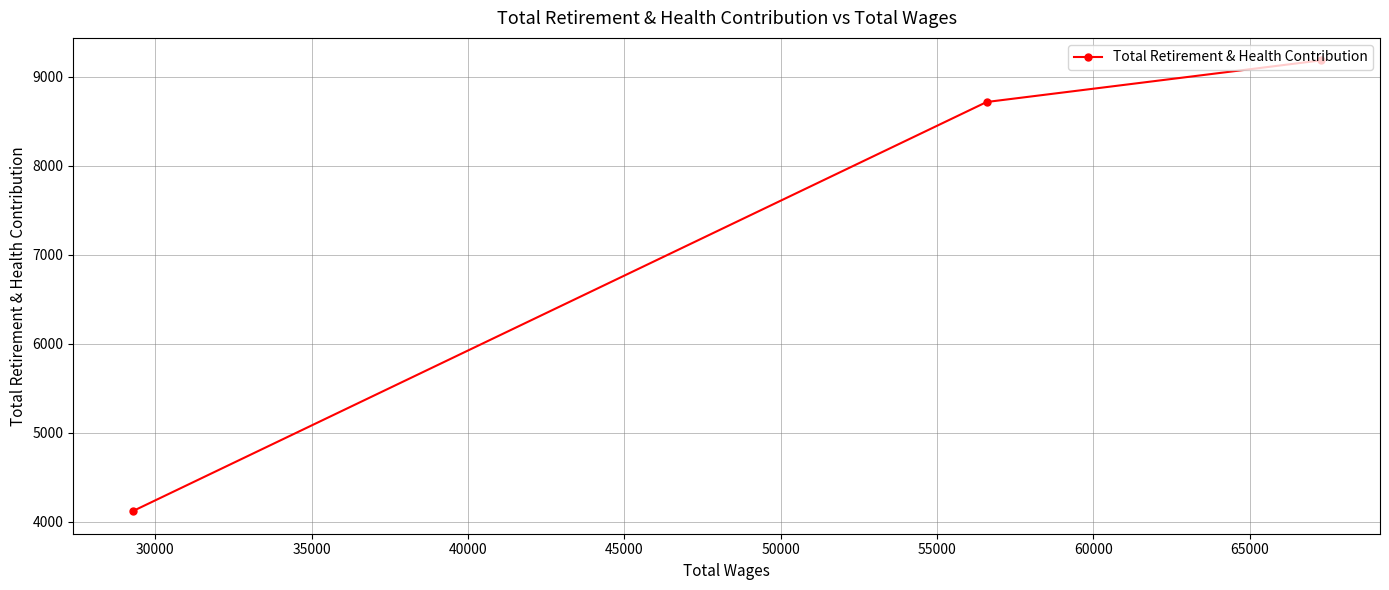

How many lines are shown in the chart?

1